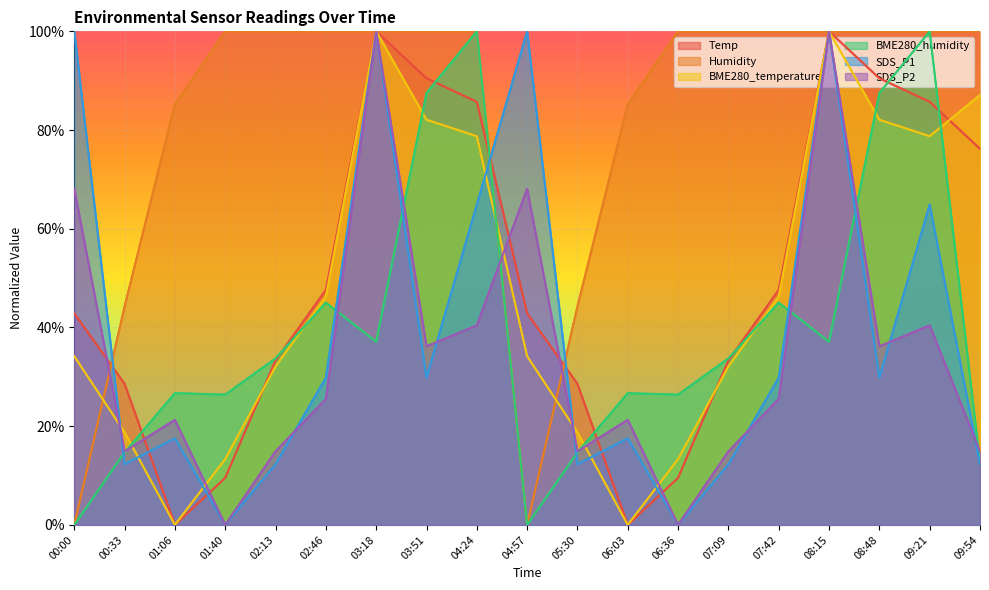

What is the total value across all series at 01:40?

149.2